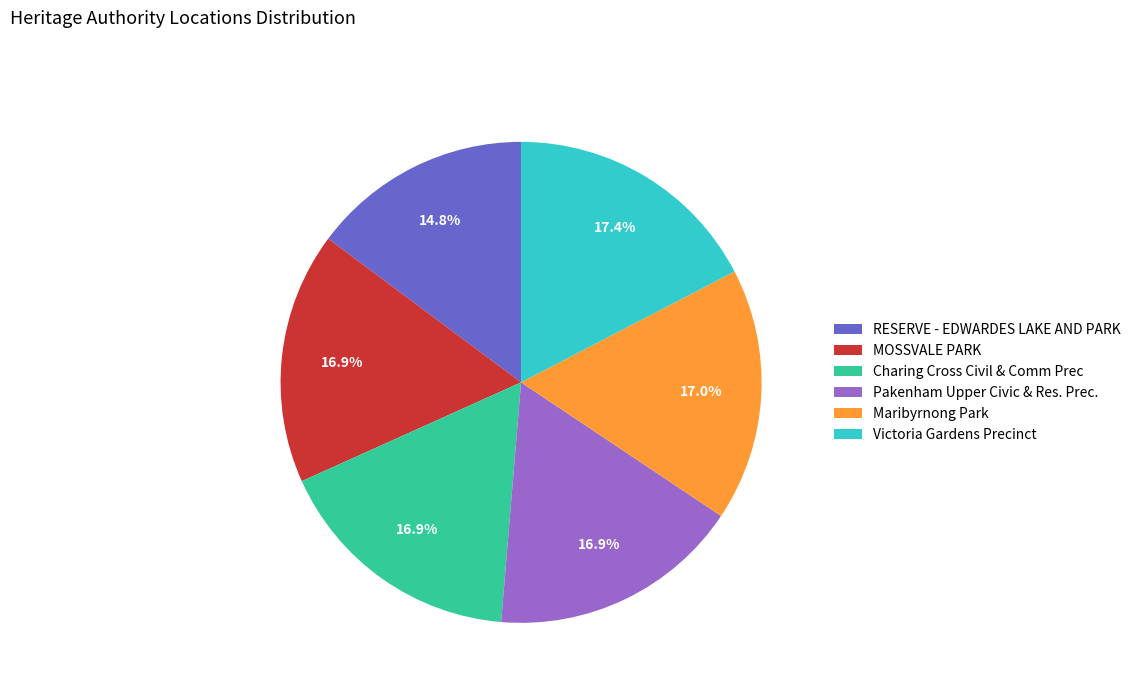

How many slices are in this pie chart?

6